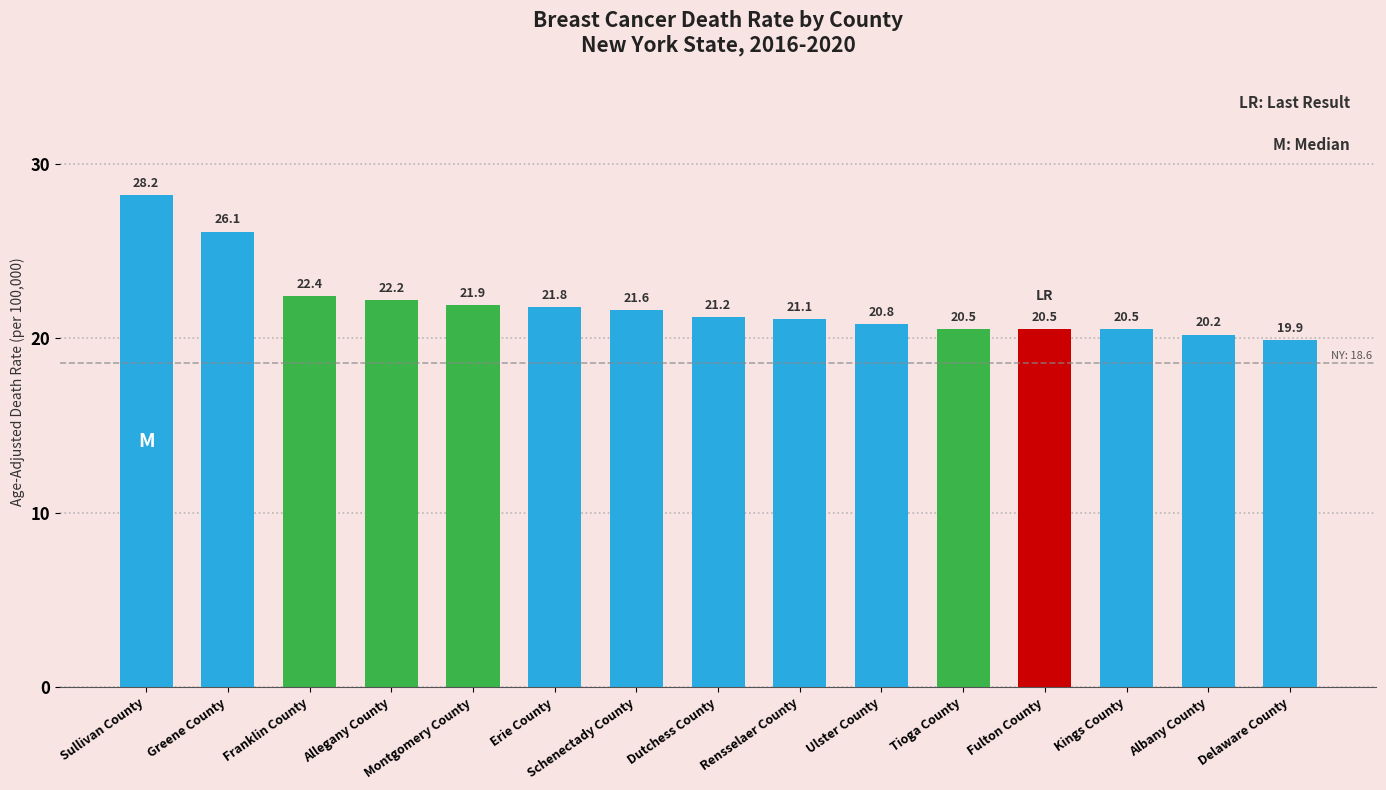

What is the difference between the second highest and minimum values?

6.2